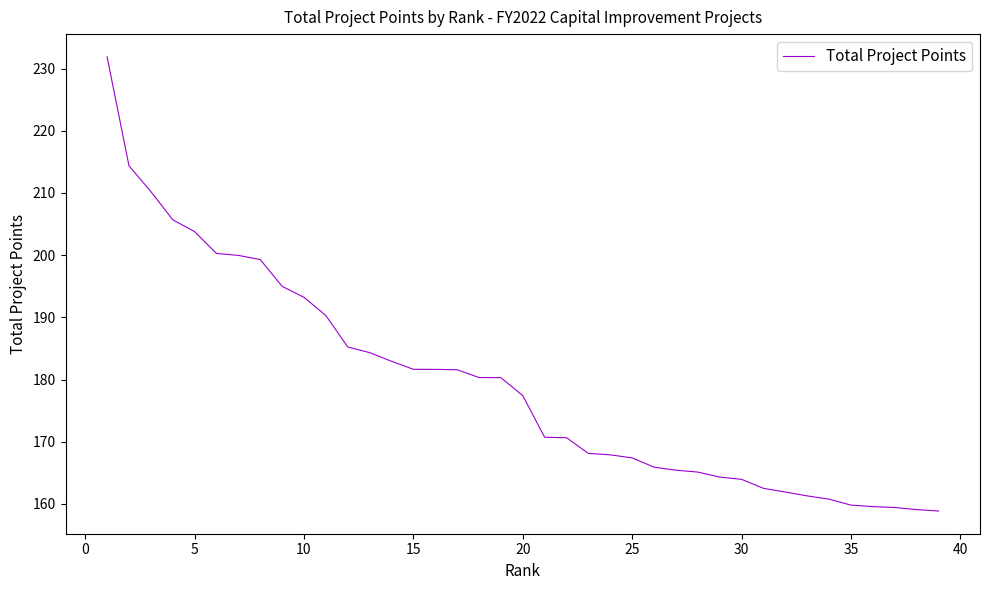

What is the minimum value shown in the chart?

158.9